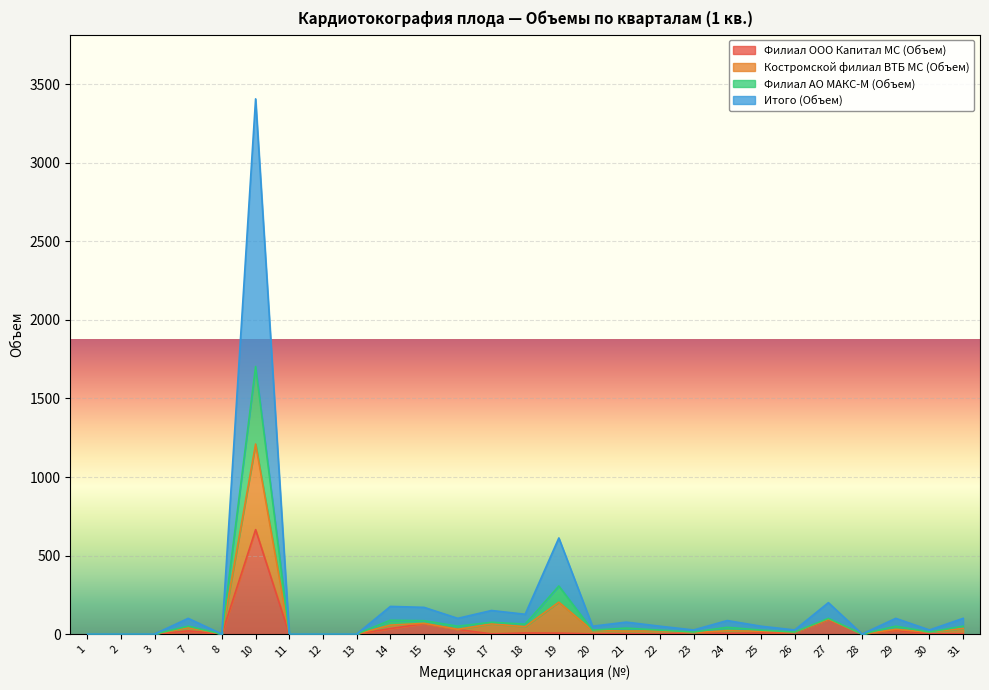

What is the approximate value of Филиал ООО Капитал МС (Объем) at 29, to the nearest 10?

20